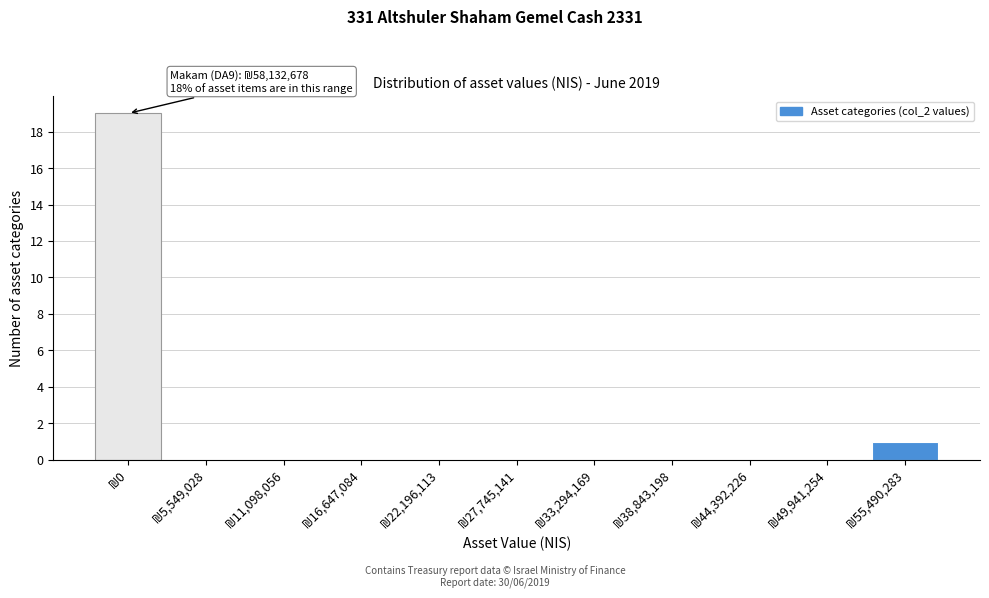

What is the maximum value shown in the chart?

19